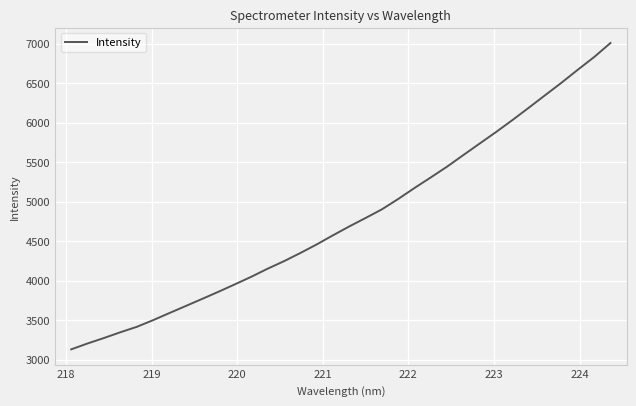

What is the smallest value displayed?

3129.1